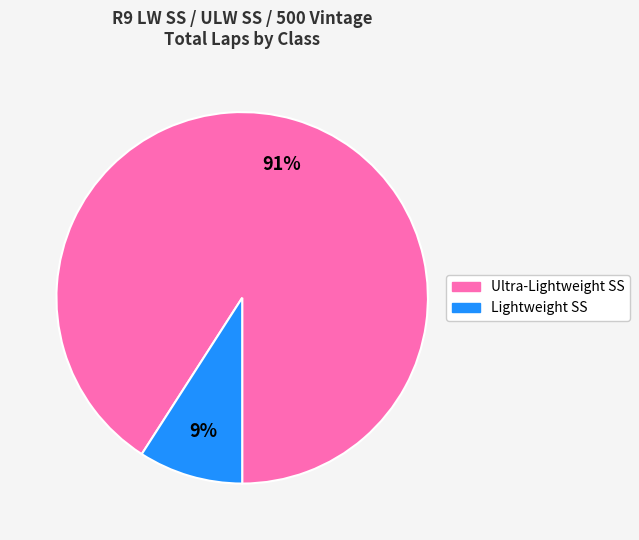

Which category has the biggest portion of the pie?

Ultra-Lightweight SS